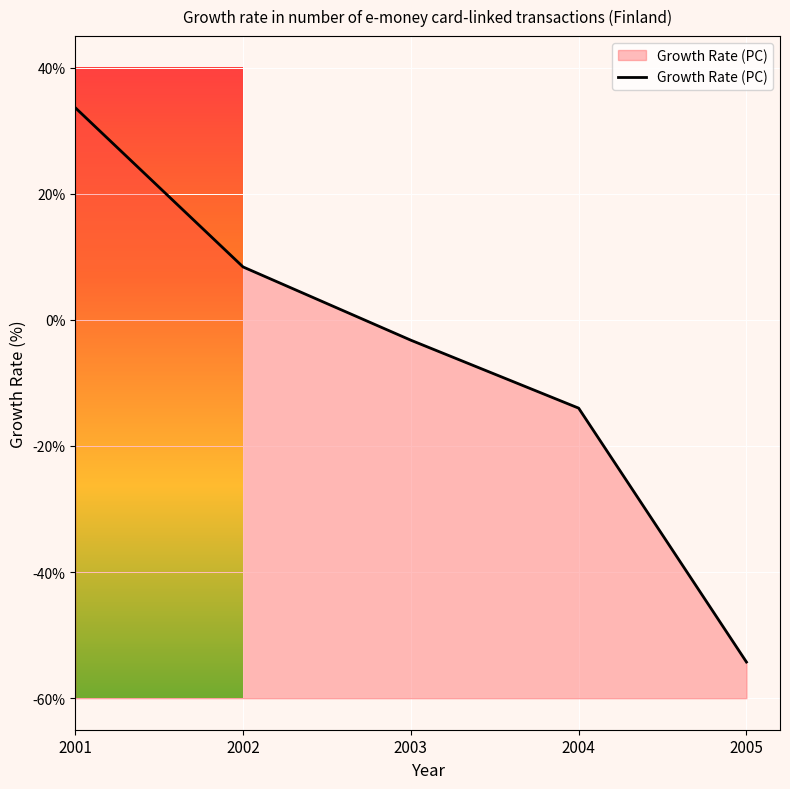

What is the average value?

-5.9